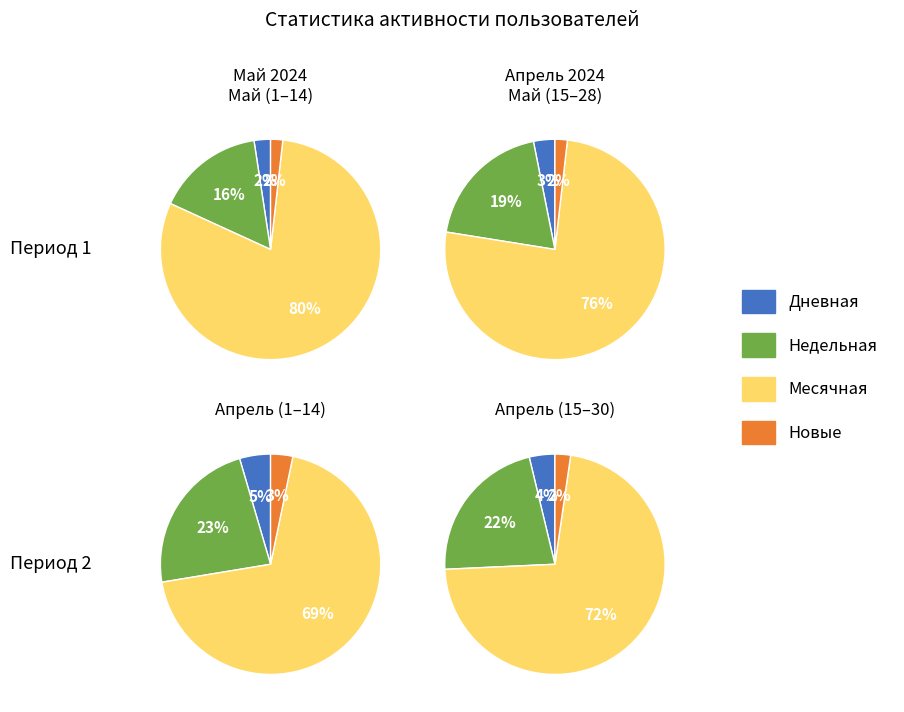

To the nearest percent, what percentage of the pie is 4?

2%